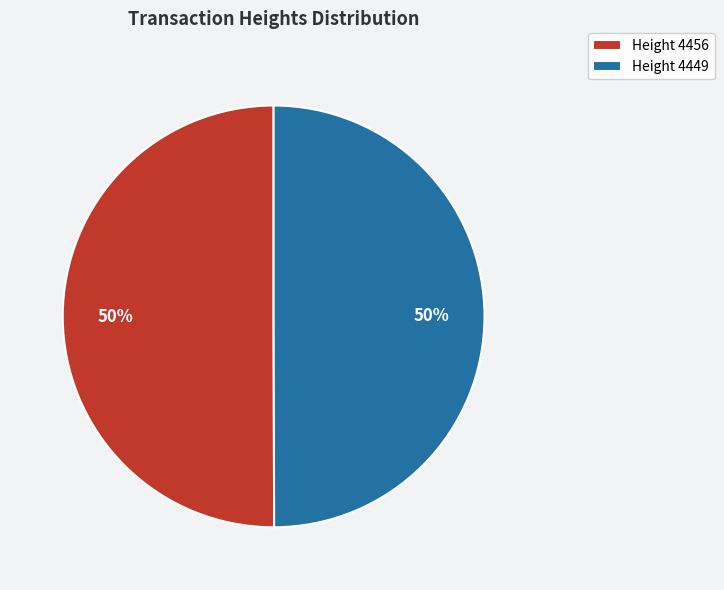

The Height 4449 slice represents 50% of the pie. True or false?

True